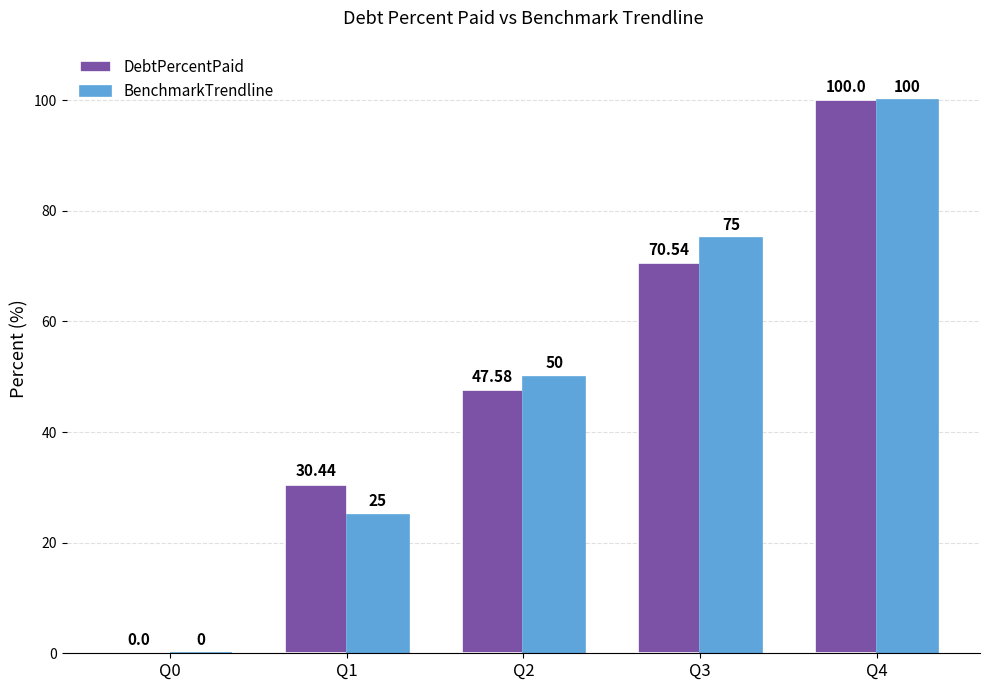

Count the number of categories in the chart.

5